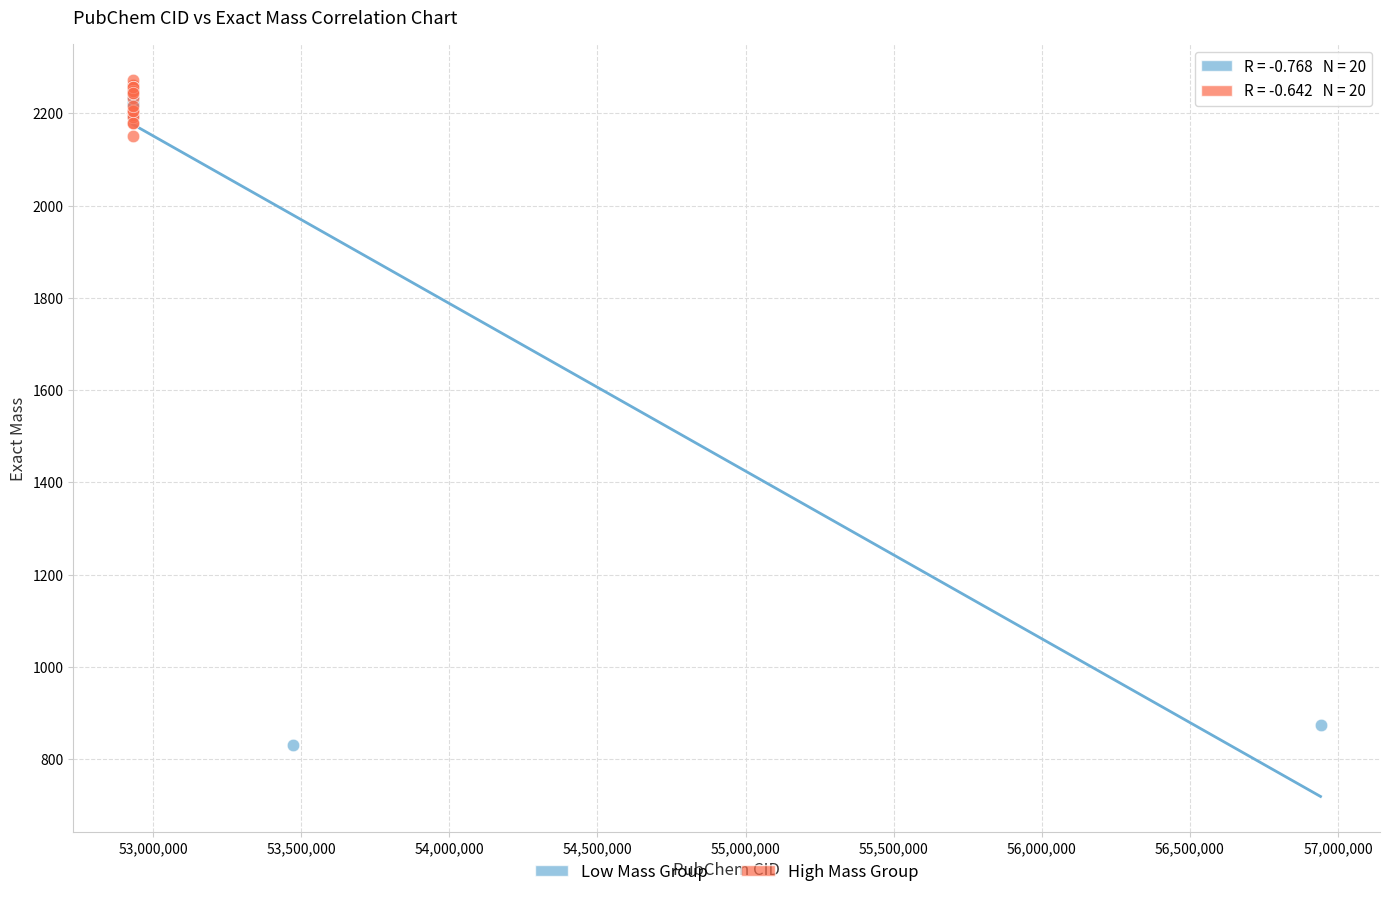

Which series reaches the minimum Y coordinate?

Low Mass Group